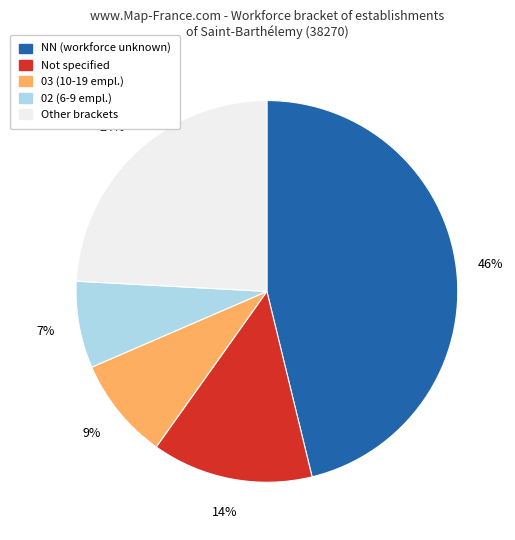

To the nearest percent, what is the average slice percentage?

20%